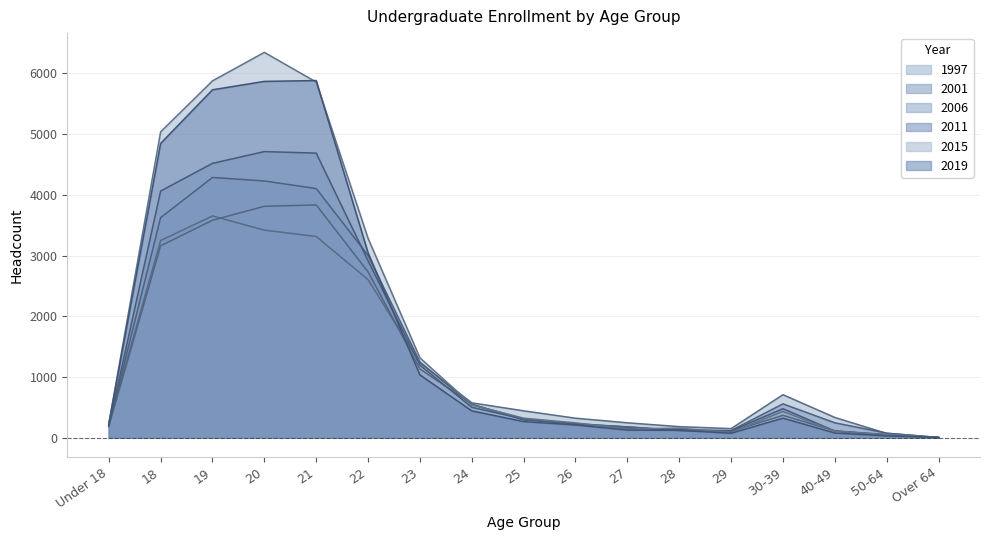

What is the lowest value of the 1997 series?

5